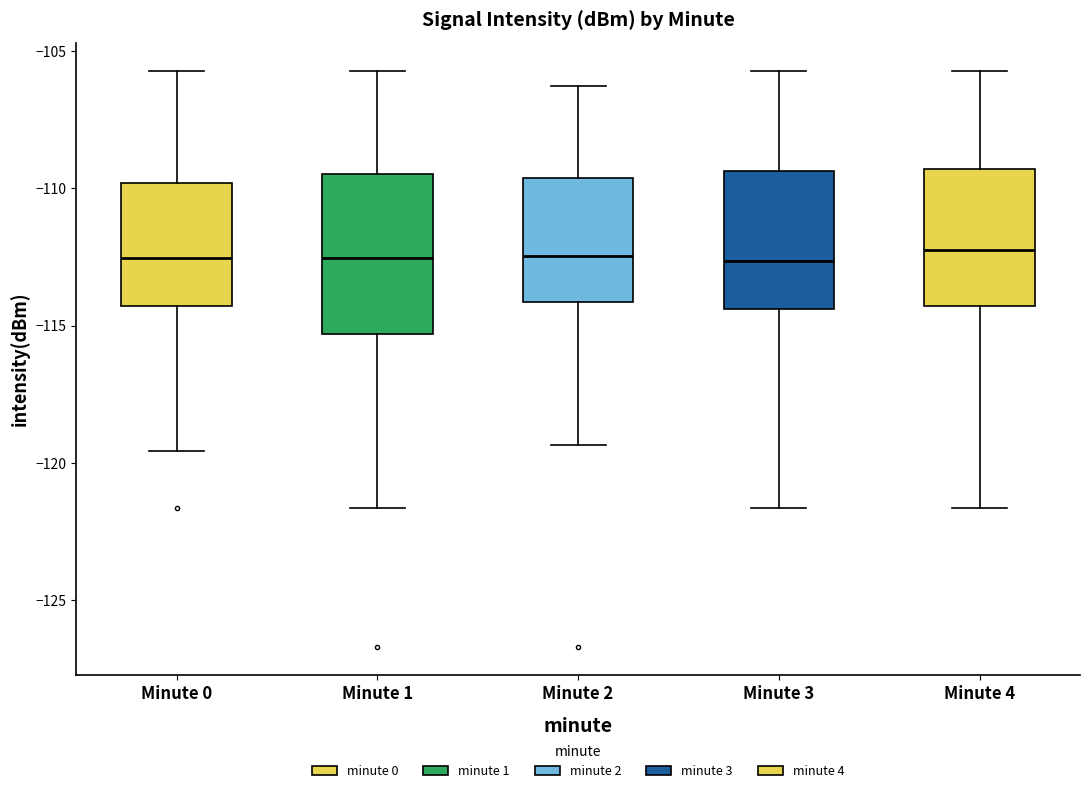

Reading left to right, read every box against the y-axis: the position of its median line, the range the box covers, and the ends of its whiskers. The values are not printed on the chart, so give them approximately, as read against the axis.

Minute 0: median -112.5, box -114.5 to -110.0, whiskers -119.5 to -105.5
Minute 1: median -112.5, box -115.5 to -109.5, whiskers -121.5 to -105.5
Minute 2: median -112.5, box -114.0 to -109.5, whiskers -119.5 to -106.5
Minute 3: median -112.5, box -114.5 to -109.5, whiskers -121.5 to -105.5
Minute 4: median -112.0, box -114.5 to -109.5, whiskers -121.5 to -105.5